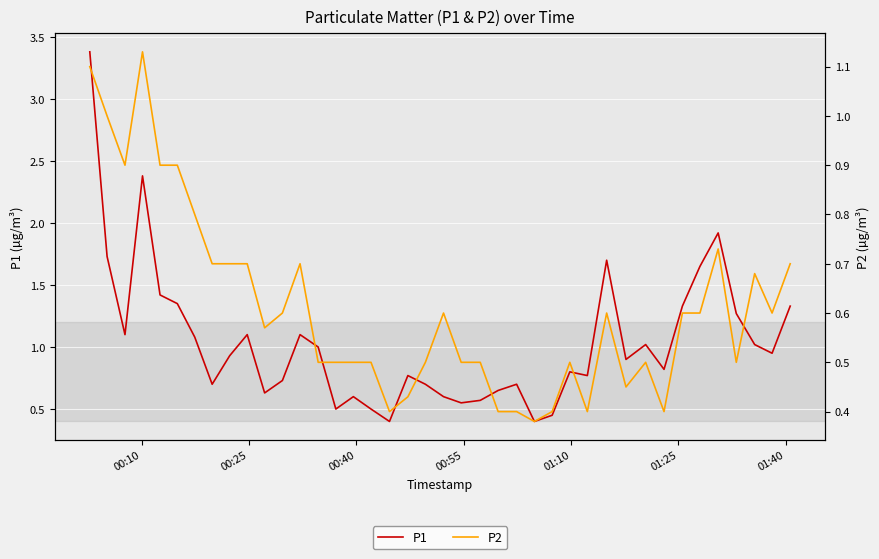

Which series has the largest total across all categories?

P1